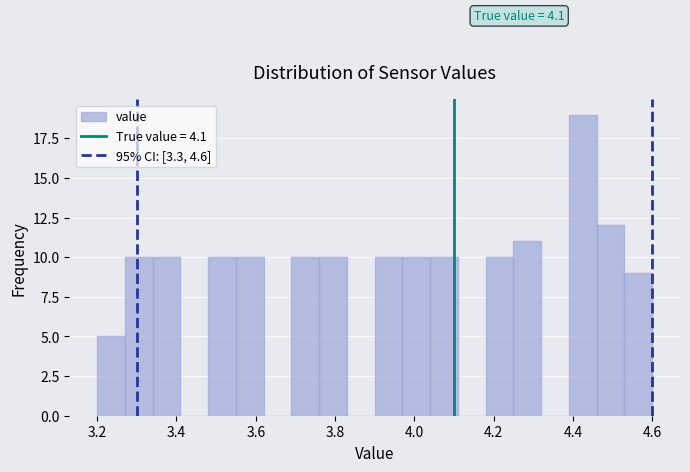

Read against the x-axis, roughly where is the centre of the tallest bar?

4.42